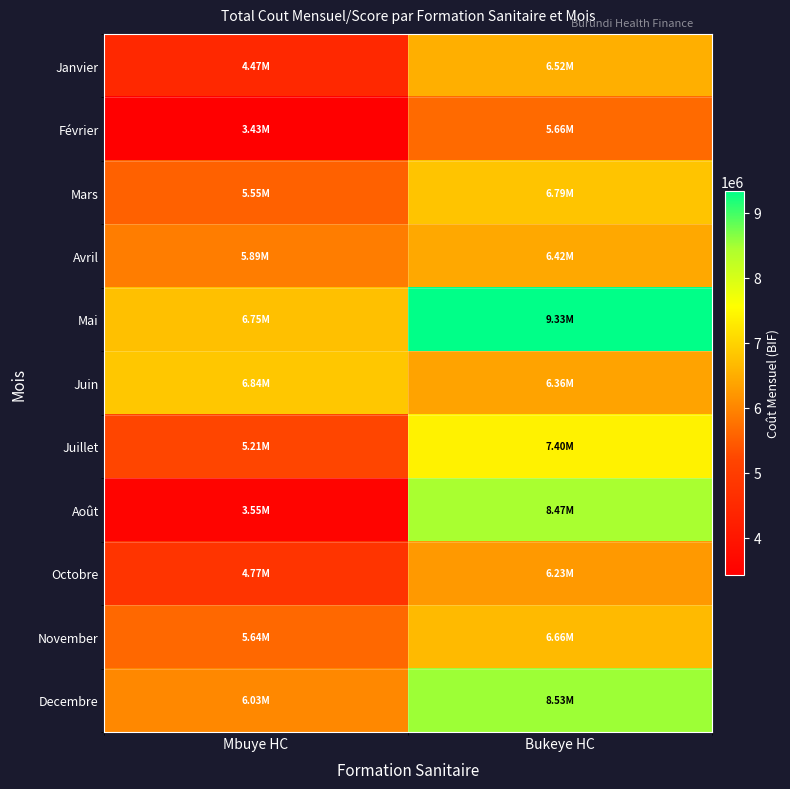

Reading left to right, transcribe all the data shown in this chart.

Janvier: Mbuye HC=4473812	Bukeye HC=6517471
Février: Mbuye HC=3426434	Bukeye HC=5657564
Mars: Mbuye HC=5550993	Bukeye HC=6786713
Avril: Mbuye HC=5892435	Bukeye HC=6419792
Mai: Mbuye HC=6745861	Bukeye HC=9334954
Juin: Mbuye HC=6839599	Bukeye HC=6364042
Juillet: Mbuye HC=5213678	Bukeye HC=7395374
Août: Mbuye HC=3545066	Bukeye HC=8467301
Octobre: Mbuye HC=4773738	Bukeye HC=6231867
November: Mbuye HC=5636304	Bukeye HC=6659201
Decembre: Mbuye HC=6032856	Bukeye HC=8525255